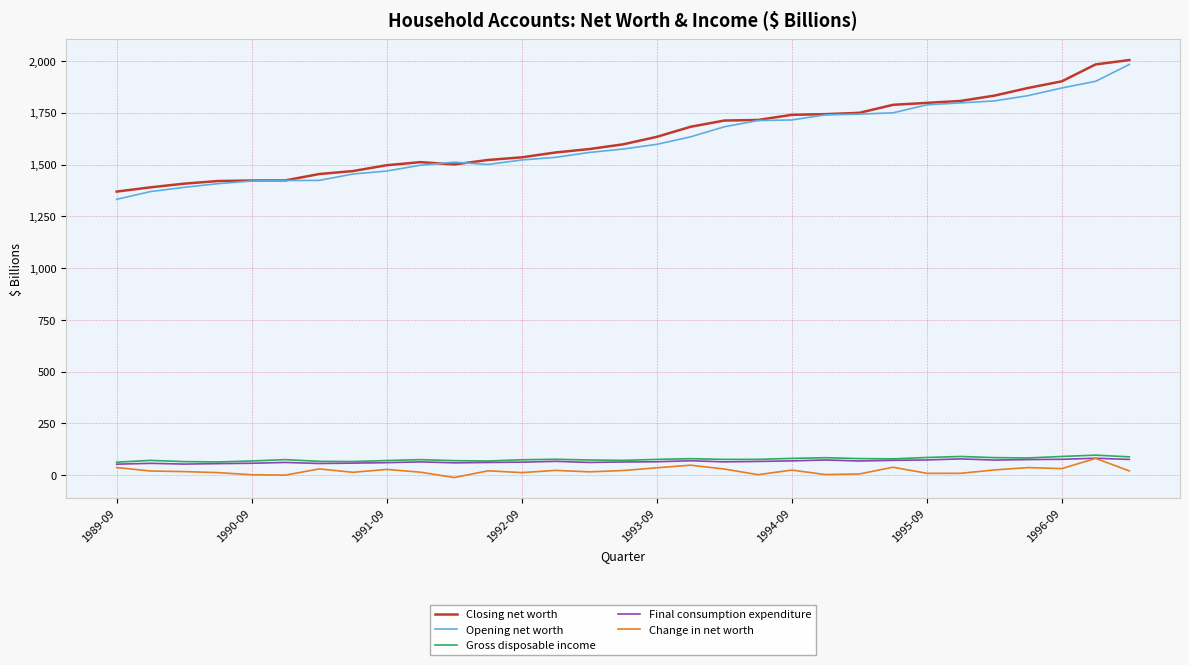

At how many categories does at least one series exceed 1251?

31